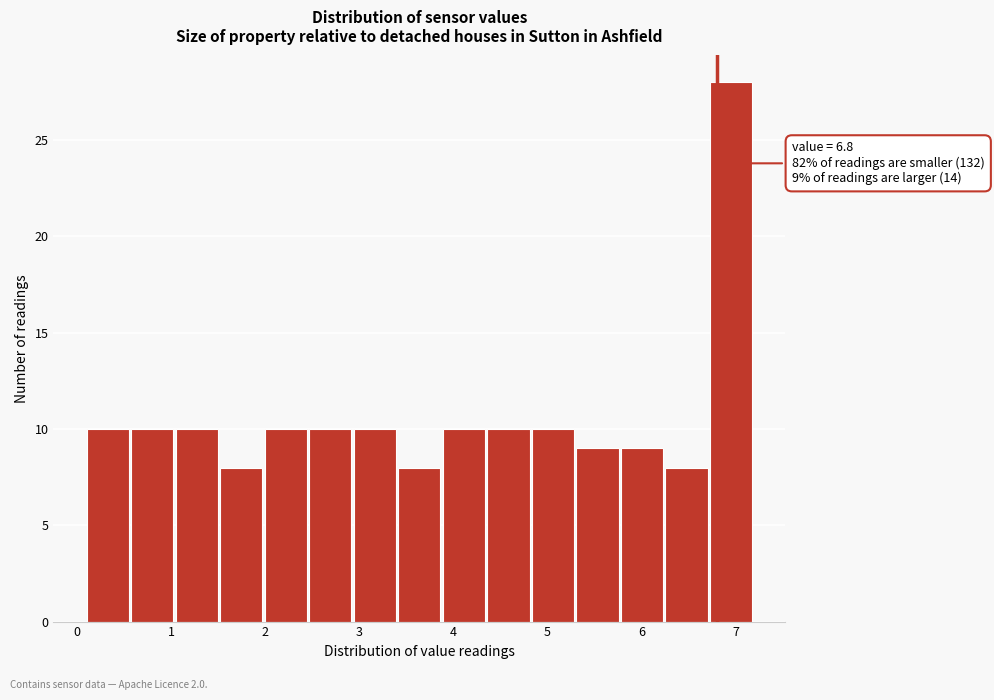

Which range on the x-axis has the tallest bar?

6.7 to 7.2